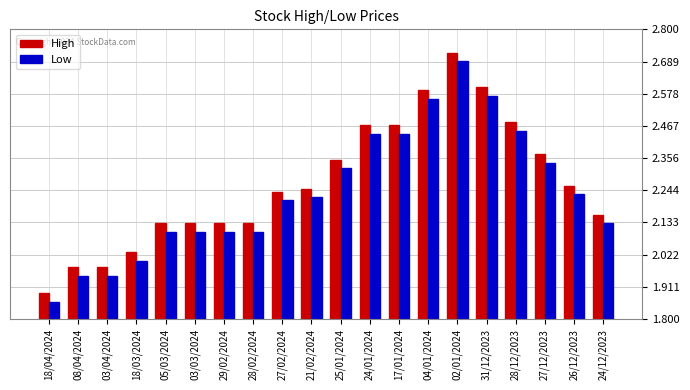

Where does the High series first go above 2?

18/03/2024